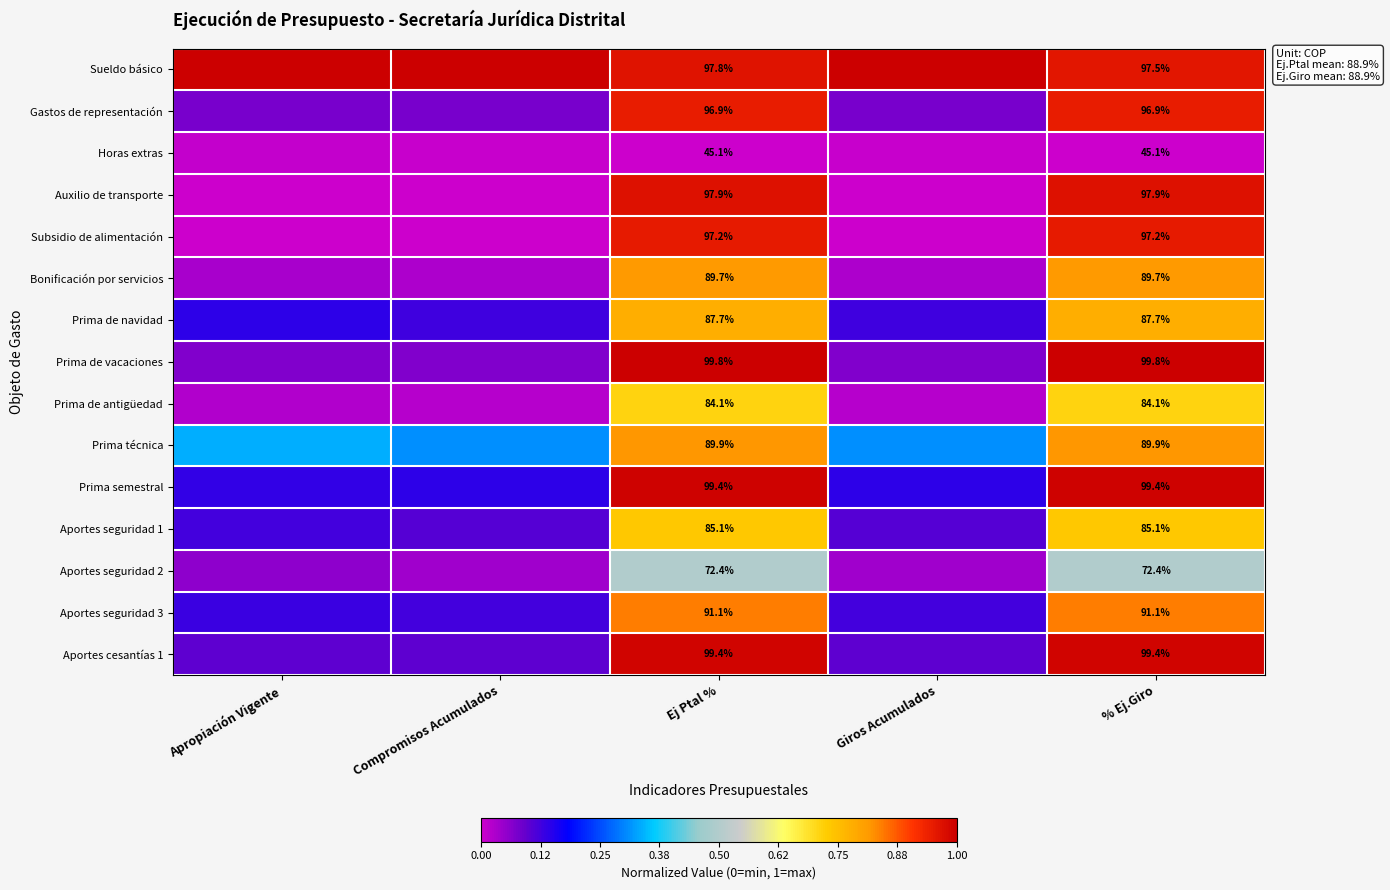

Is the value of Bonificación por servicios at % Ej.Giro greater than the value of Horas extras at % Ej.Giro?

Yes